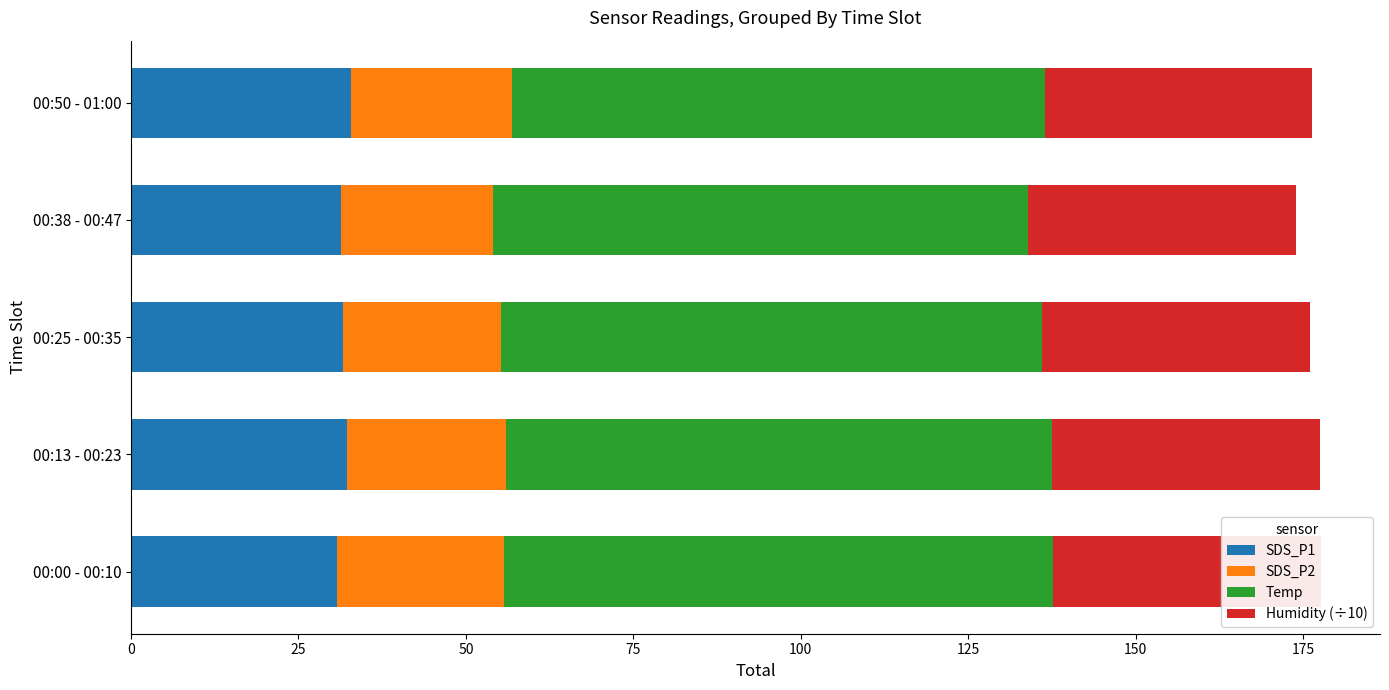

What is the minimum value for SDS_P2?

22.7